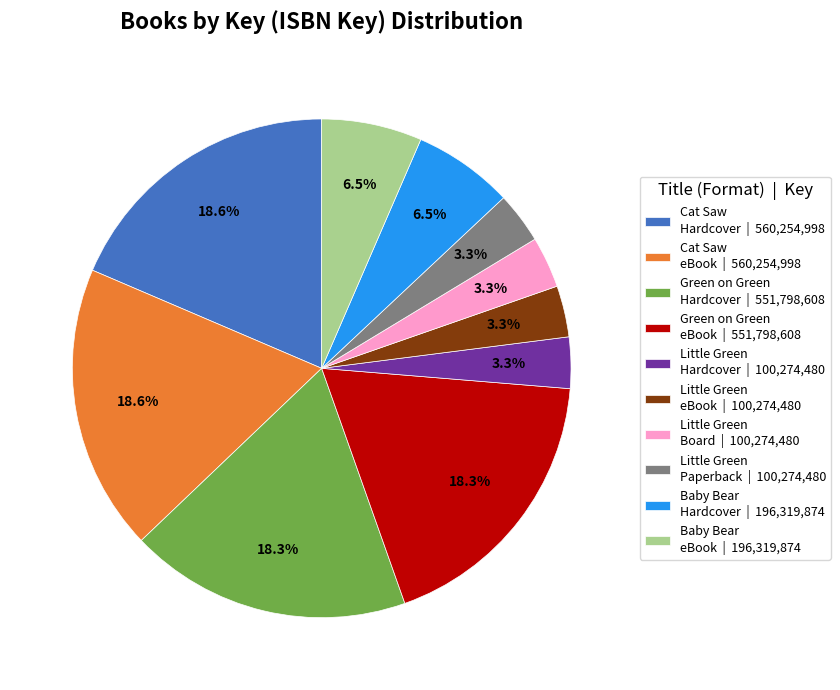

What portion of the pie excludes Cat Saw Hardcover | 560,254,998?

81.4%